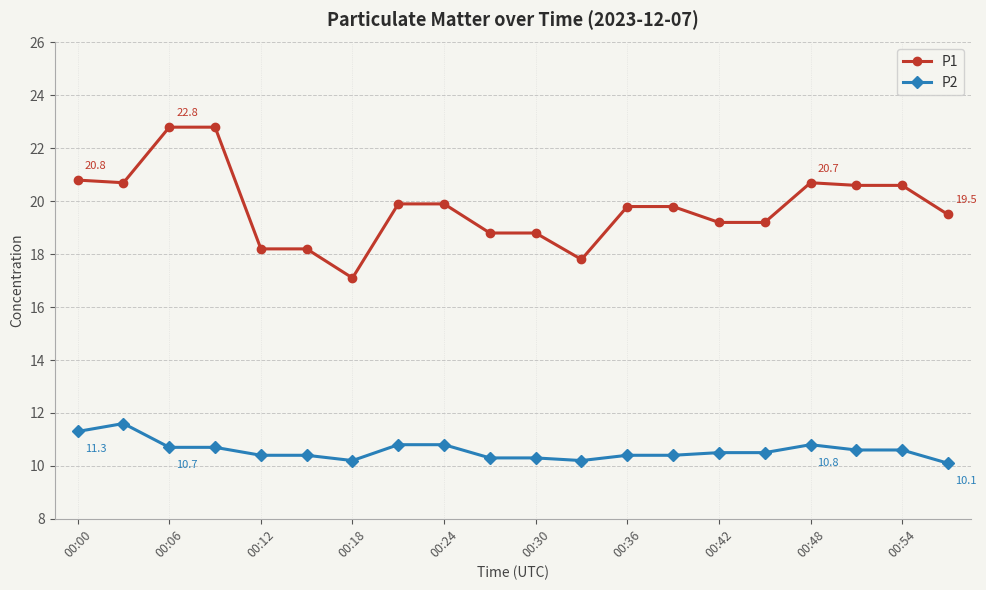

What is the smallest value displayed?

10.1